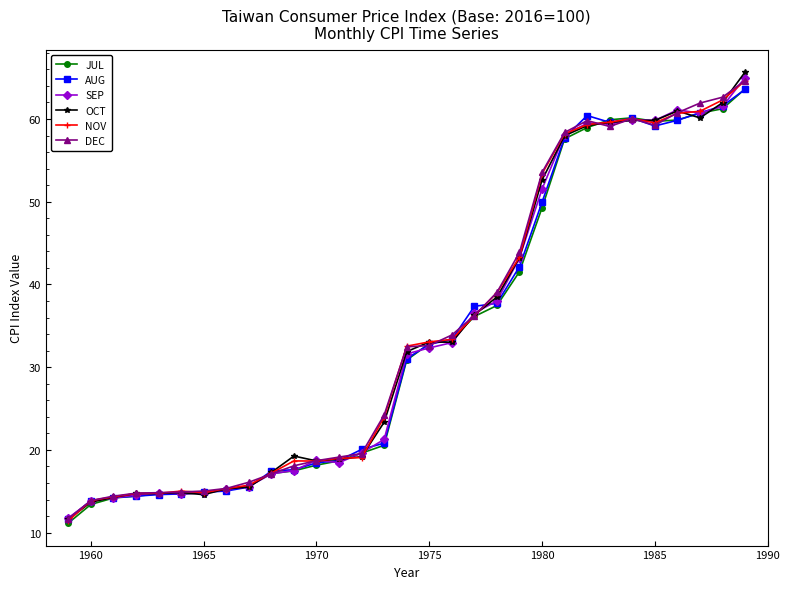

What is the difference between the second highest and second lowest values in the SEP series?

47.7